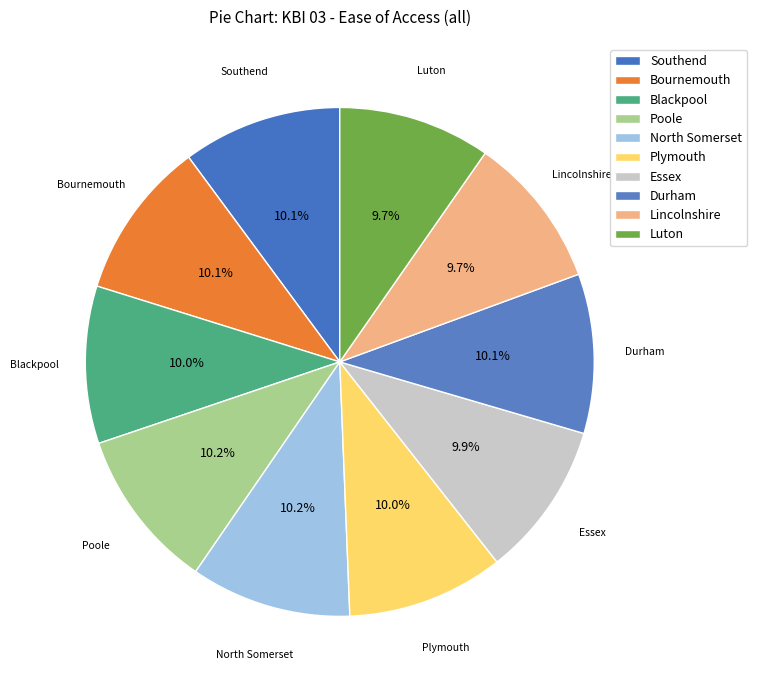

Rank the categories by value from lowest to highest.

Luton, Lincolnshire, Essex, Plymouth, Blackpool, Bournemouth, Southend, Durham, North Somerset, Poole